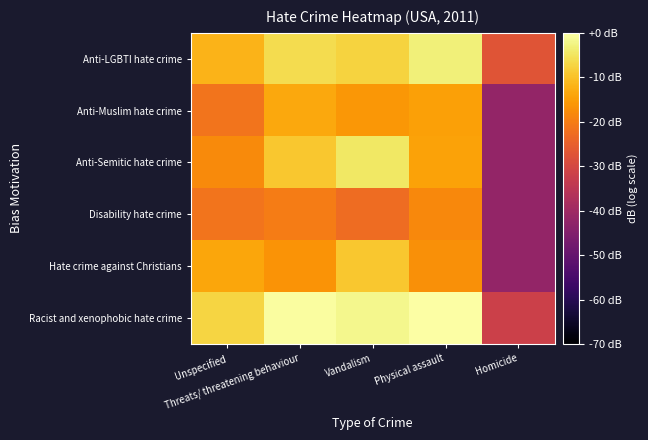

Reading right to left, extract all data points from this chart.

Anti-LGBTI hate crime: Homicide=-27.2	Physical assault=-3.3	Vandalism=-7.6	Threats/ threatening behaviour=-6.2	Unspecified=-11.8
Anti-Muslim hate crime: Homicide=-42.0	Physical assault=-14.6	Vandalism=-16.1	Threats/ threatening behaviour=-13.5	Unspecified=-21.6
Anti-Semitic hate crime: Homicide=-42.0	Physical assault=-14.4	Vandalism=-4.6	Threats/ threatening behaviour=-9.3	Unspecified=-17.8
Disability hate crime: Homicide=-42.0	Physical assault=-18.2	Vandalism=-23.0	Threats/ threatening behaviour=-20.2	Unspecified=-21.6
Hate crime against Christians: Homicide=-42.0	Physical assault=-17.1	Vandalism=-9.2	Threats/ threatening behaviour=-16.7	Unspecified=-13.8
Racist and xenophobic hate crime: Homicide=-32.0	Physical assault=0.0	Vandalism=-1.7	Threats/ threatening behaviour=-0.5	Unspecified=-7.2